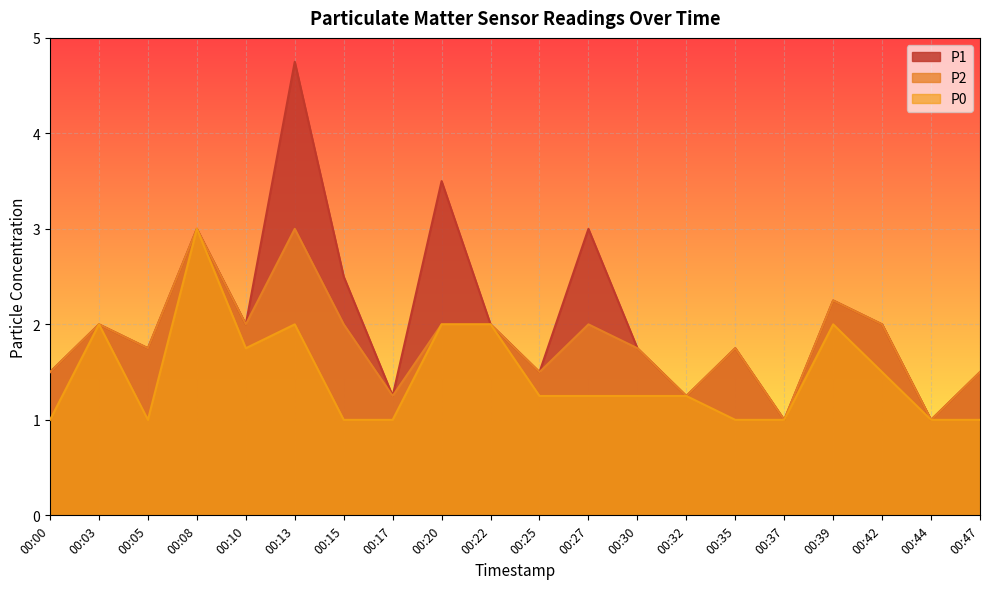

Count the number of categories in the chart.

20